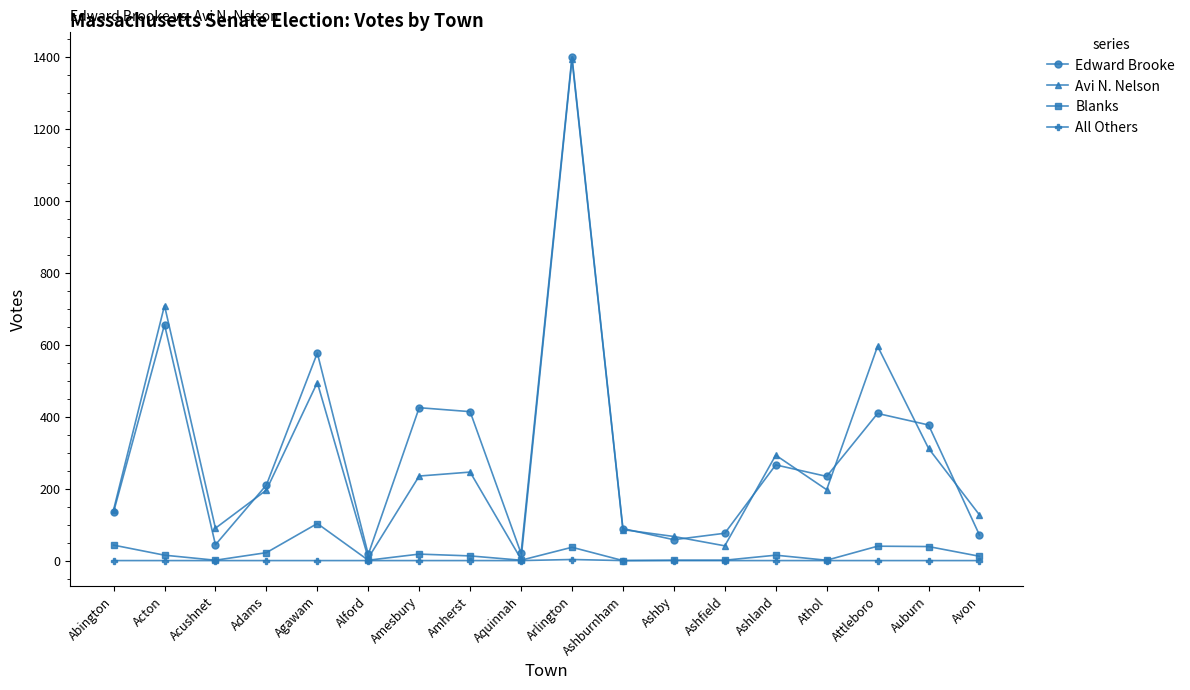

The Edward Brooke series shows 409 at Attleboro. True or false?

True